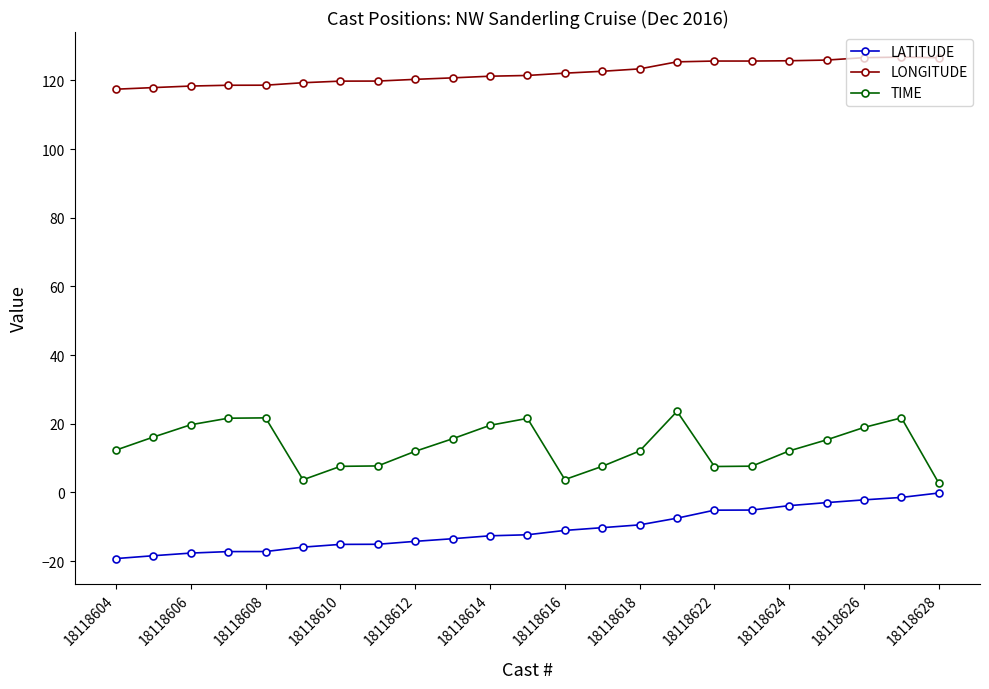

What is the value of the LONGITUDE point at the 11th from the left?

121.2